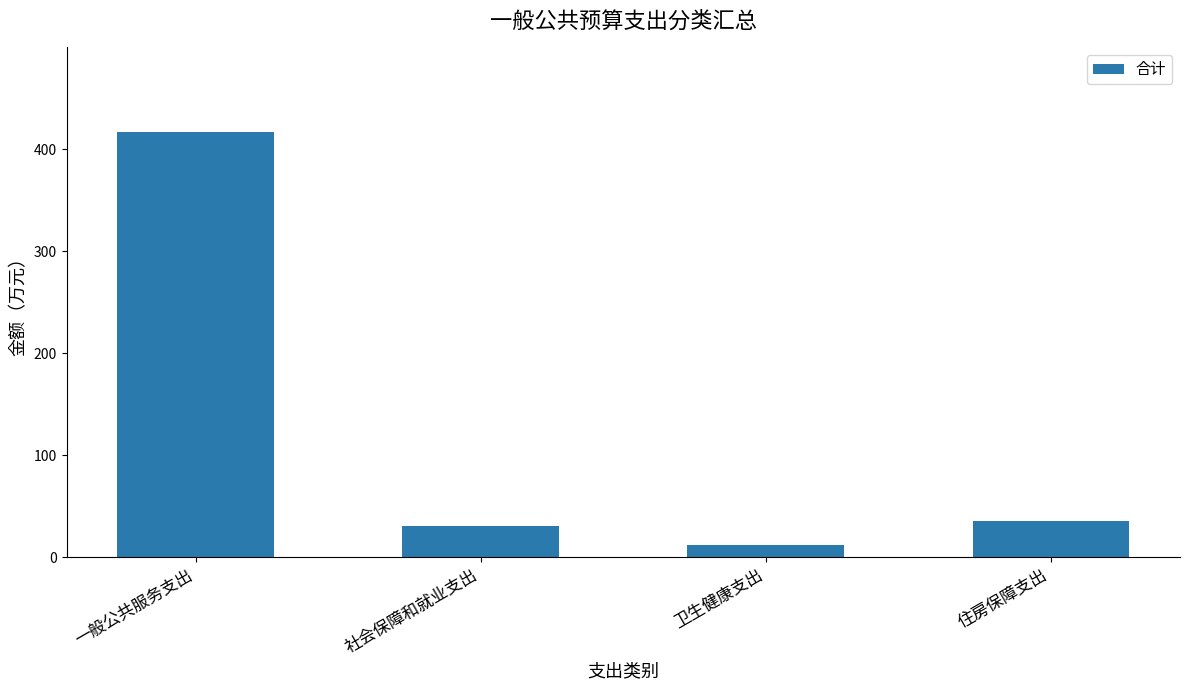

List the labels in order of value, largest first.

一般公共服务支出, 住房保障支出, 社会保障和就业支出, 卫生健康支出